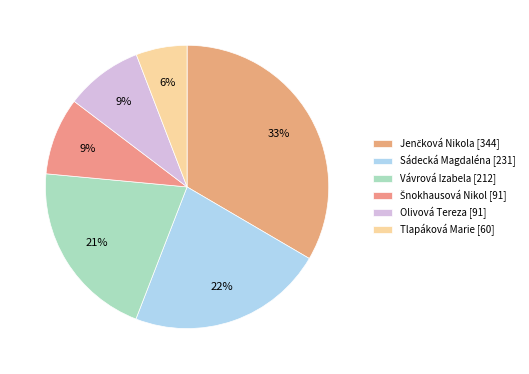

How many slices are in this pie chart?

6